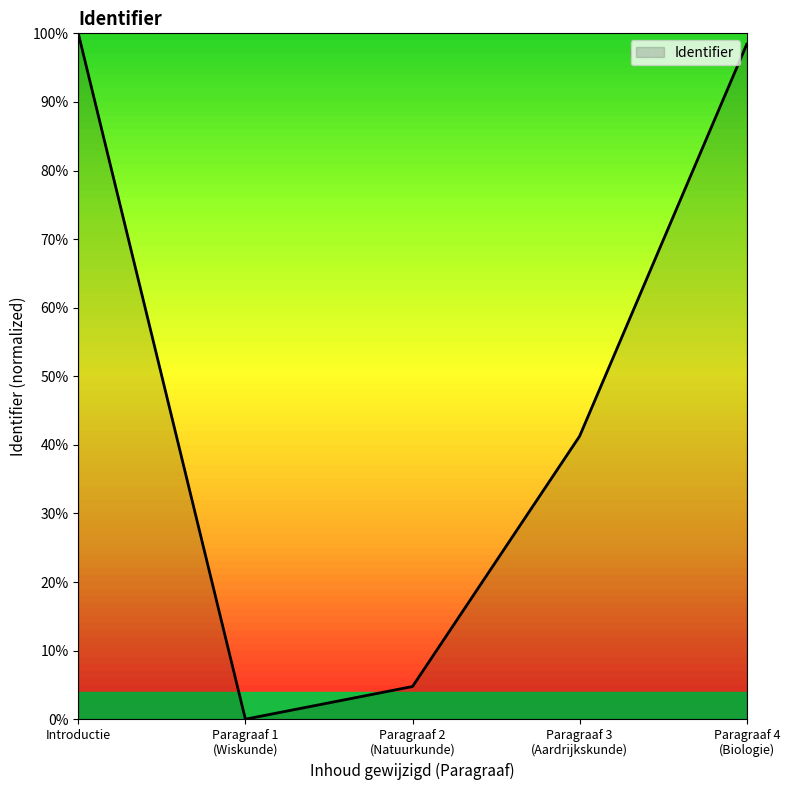

True or false: there are more than 0 points higher than both neighbors.

False